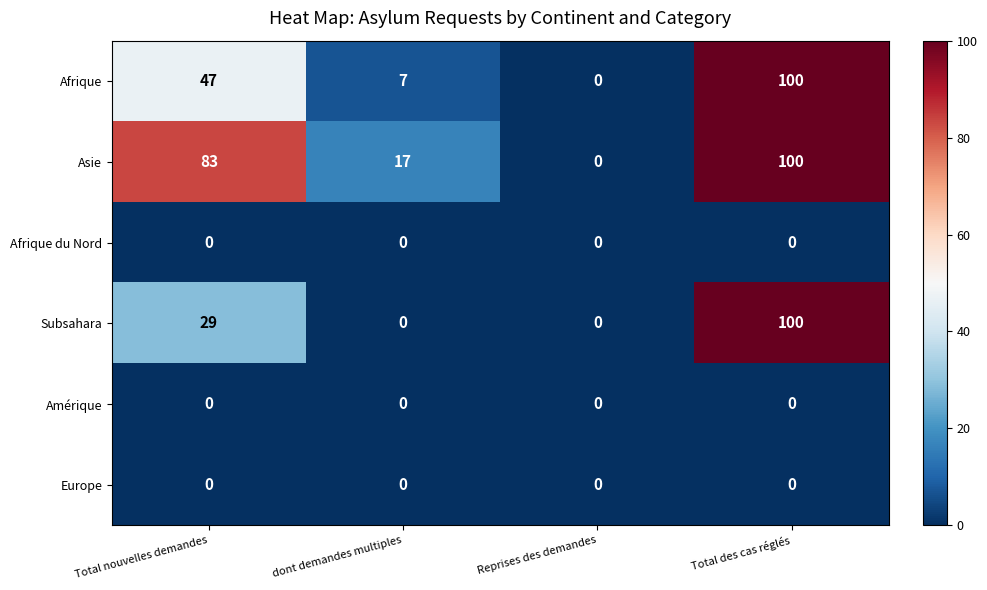

What is the maximum value shown in the chart?

100